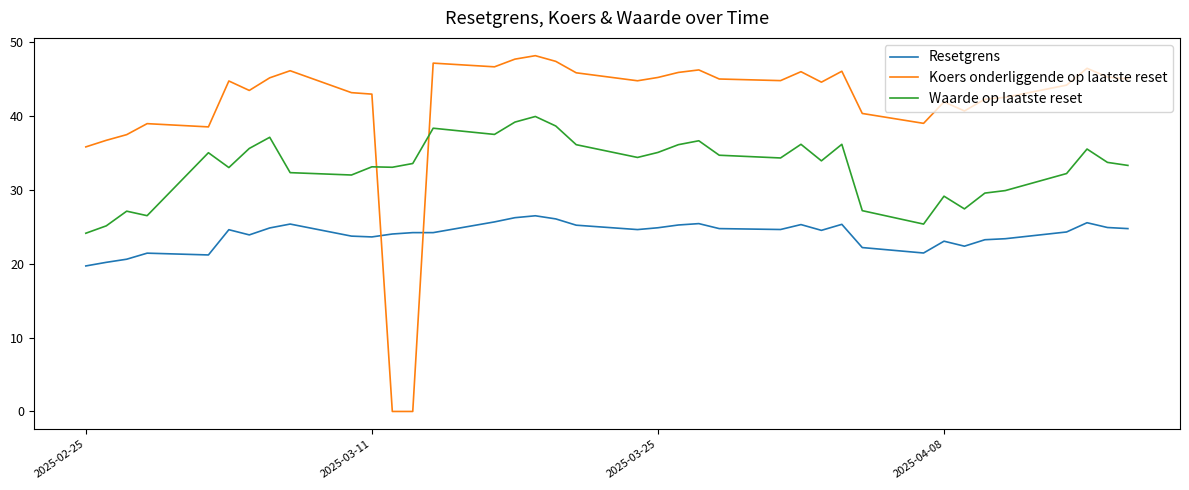

At how many categories does at least one series exceed 35?

36